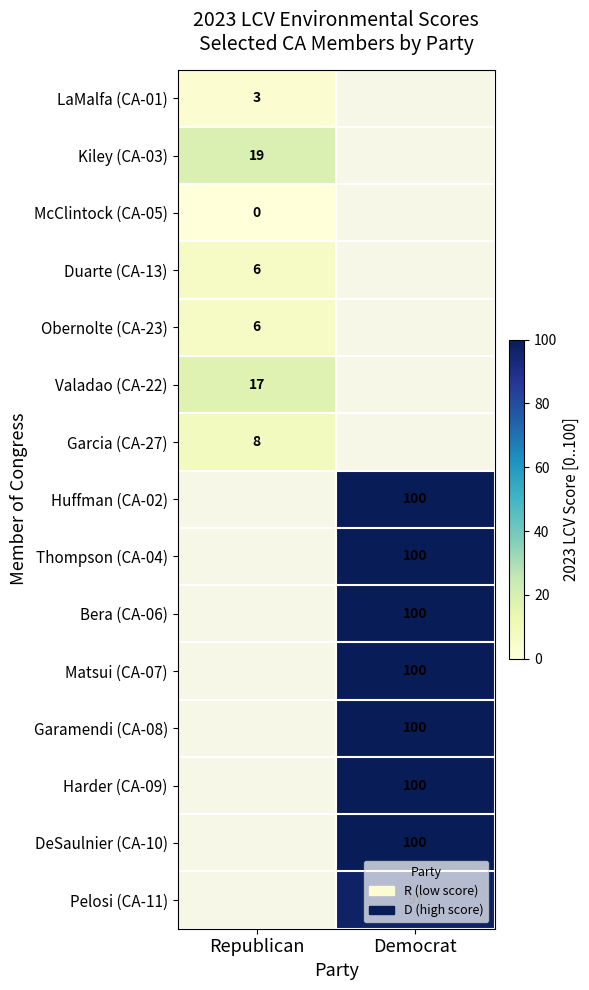

True or false: DeSaulnier (CA-10) has a value of 100 at Democrat.

True